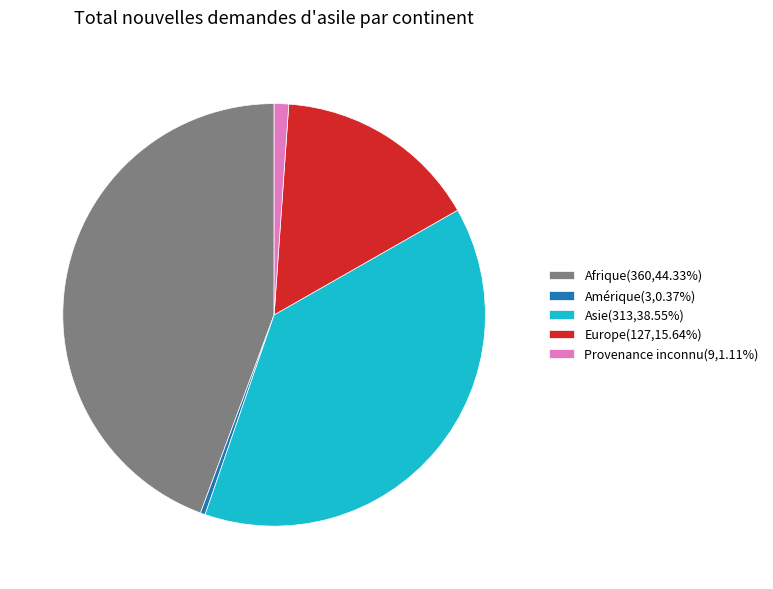

Is it true that Amérique is 0% of the pie?

True